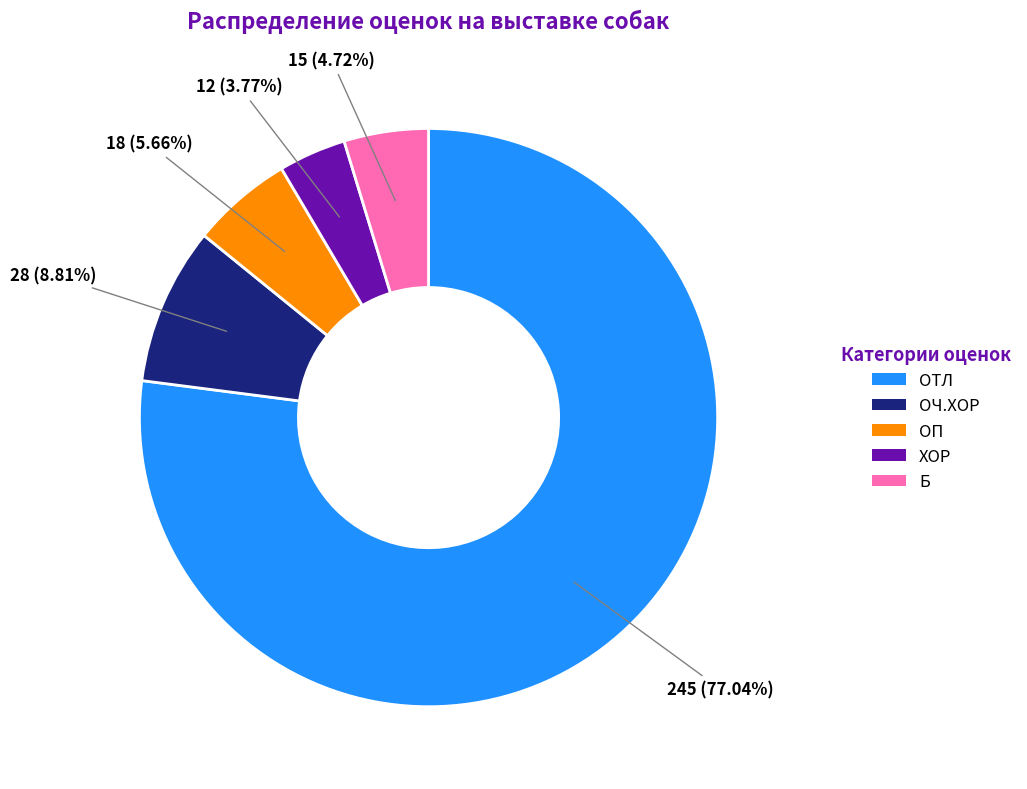

To the nearest percent, what is the combined percentage of ОТЛ and Б?

82%